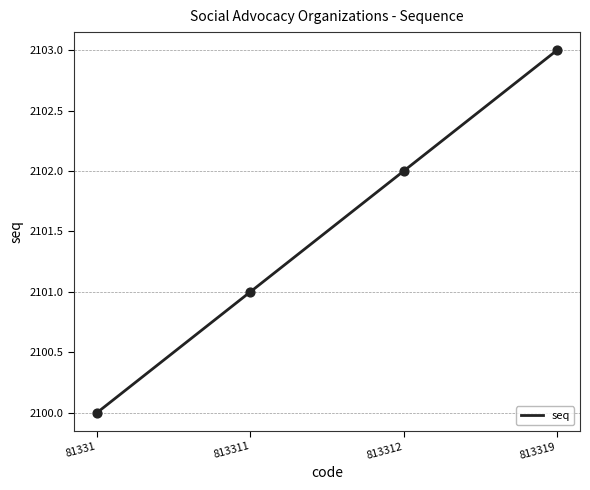

What is the change in value from 81331 to 813311?

+1